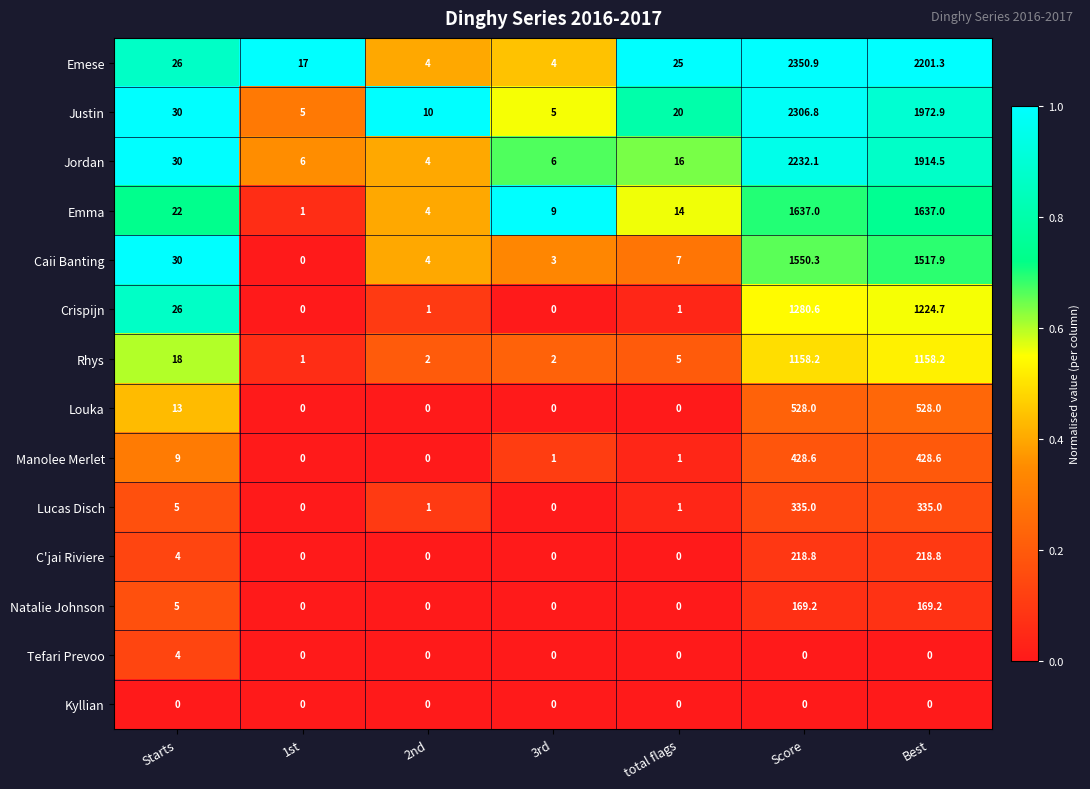

What is the greatest value displayed?

2350.9